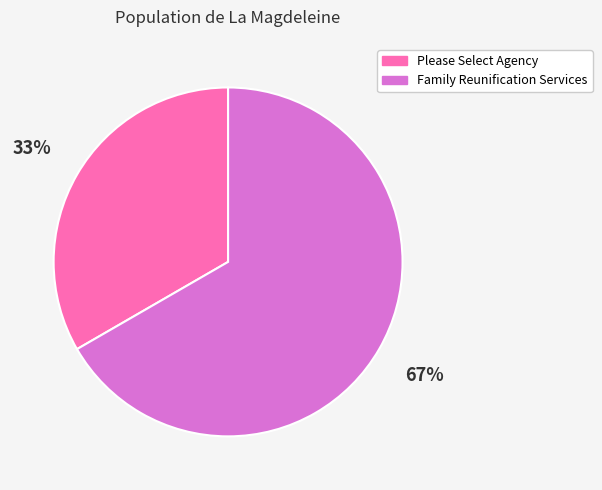

Which category has the biggest portion of the pie?

Family Reunification Services